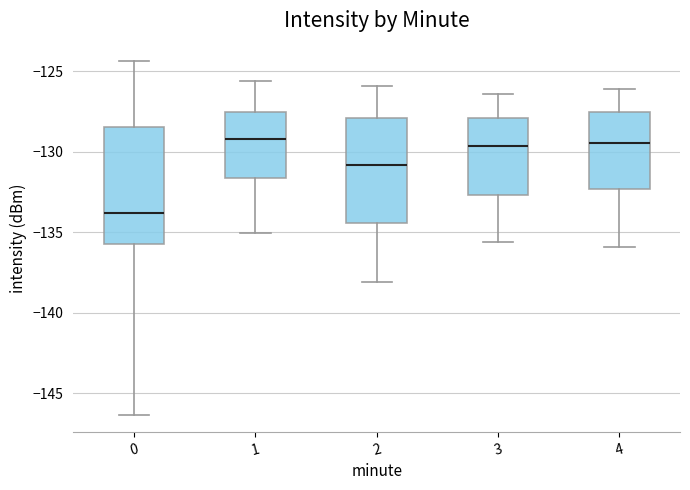

Reading left to right, transcribe this box plot: for each box, give where its median line is, the range the box spans, and where its two whiskers end, as read against the y-axis. The values are not printed on the chart, so give them approximately, as read against the axis.

0: median -134.0, box -135.5 to -128.5, whiskers -146.5 to -124.5
1: median -129.0, box -131.5 to -127.5, whiskers -135.0 to -125.5
2: median -131.0, box -134.5 to -128.0, whiskers -138.0 to -126.0
3: median -129.5, box -132.5 to -128.0, whiskers -135.5 to -126.5
4: median -129.5, box -132.5 to -127.5, whiskers -136.0 to -126.0